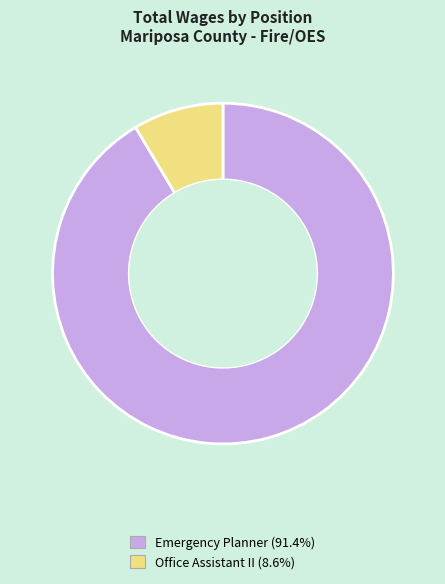

How many slices are in this pie chart?

2